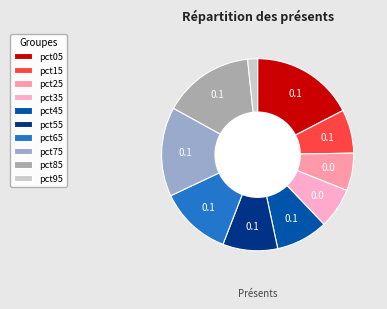

Rank the categories by value from lowest to highest.

pct95, pct25, pct35, pct15, pct45, pct55, pct65, pct75, pct85, pct05